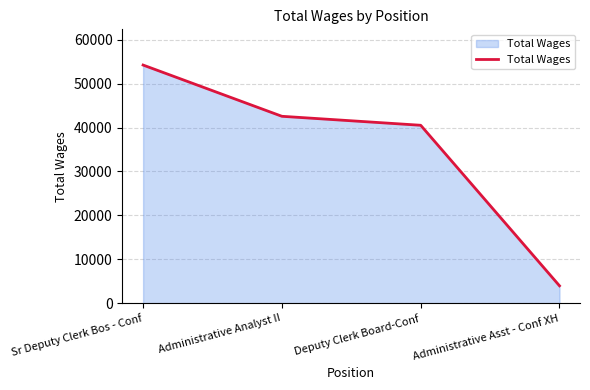

Approximately how many times larger is the value at Sr Deputy Clerk Bos - Conf compared to Administrative Asst - Conf XH?

13.7